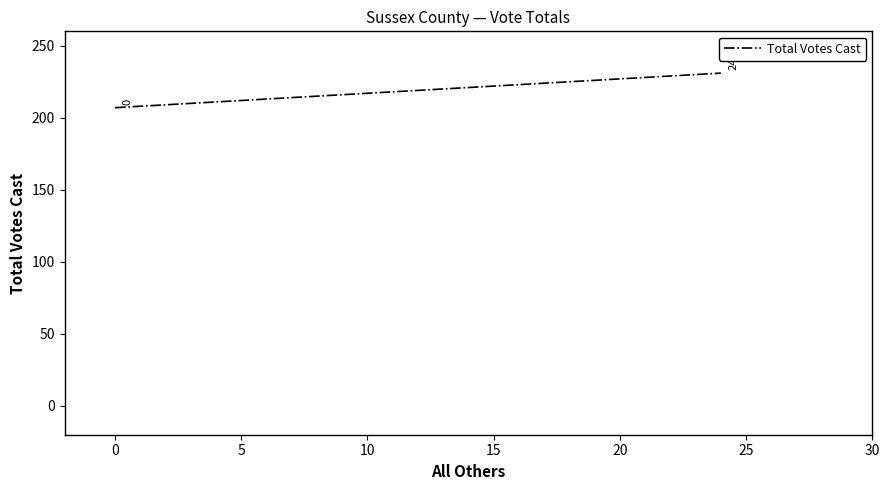

The value at 0 is 356. True or false?

False